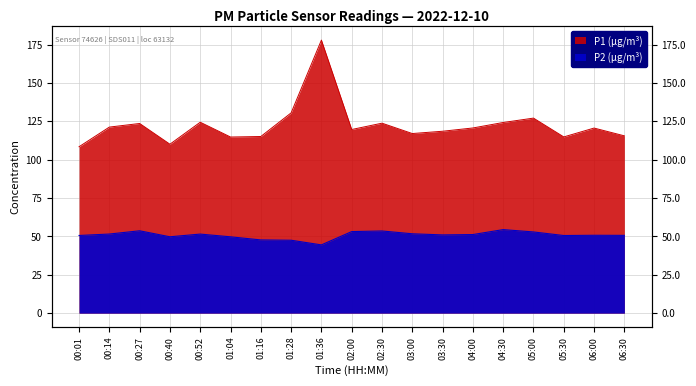

How many data points in P1 are less than 120?

9